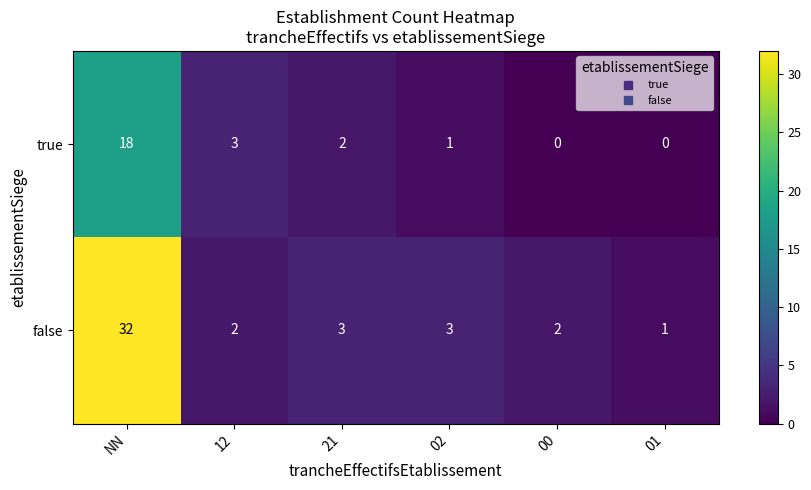

The value of true at 01 is 0. True or false?

True